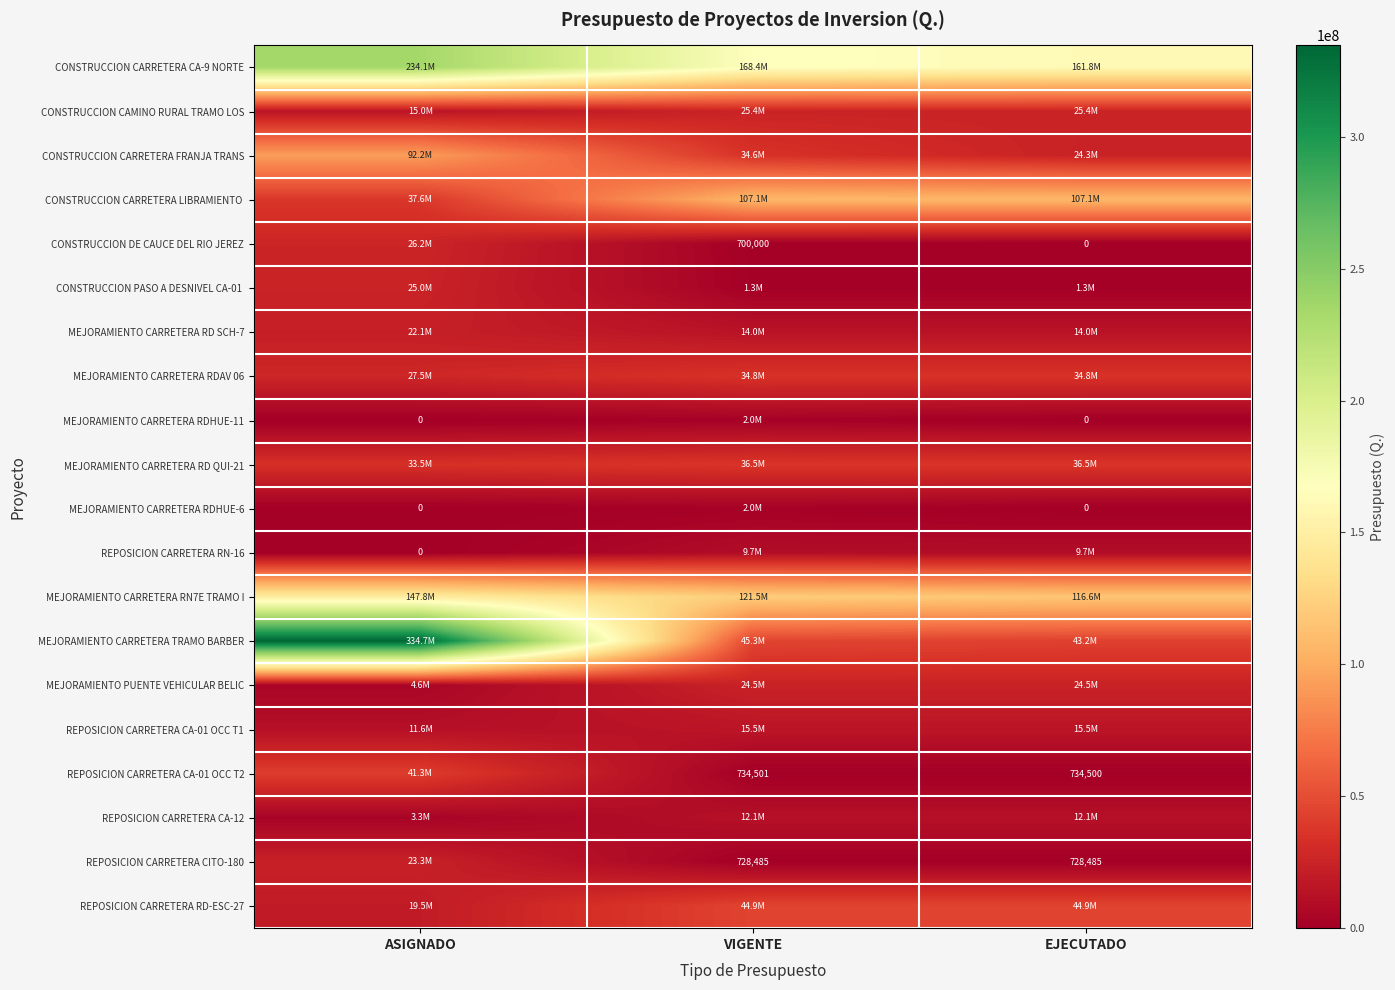

Rank the categories by REPOSICION CARRETERA CA-01 OCC T2 value from lowest to highest.

EJECUTADO, VIGENTE, ASIGNADO